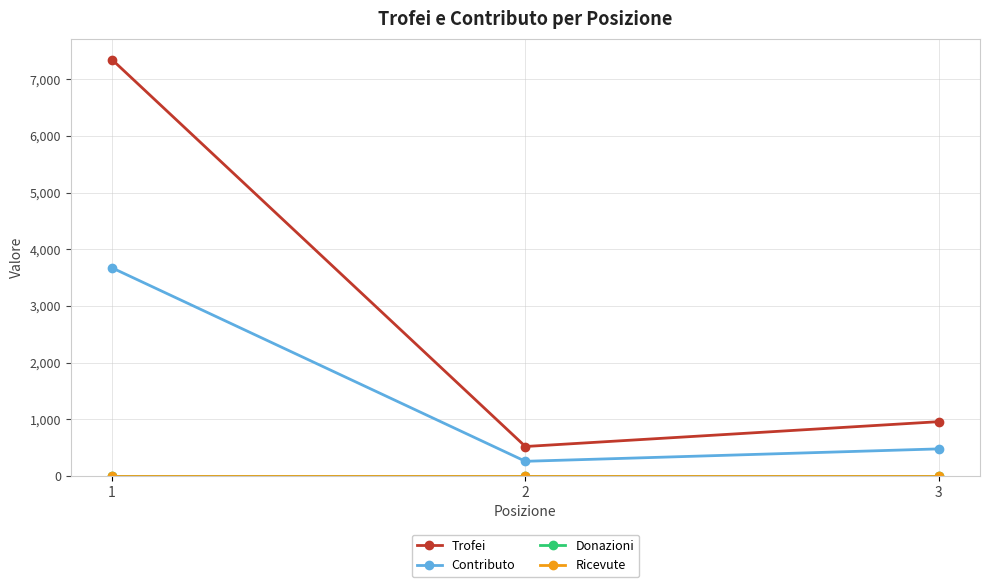

How many lines are shown in the chart?

4